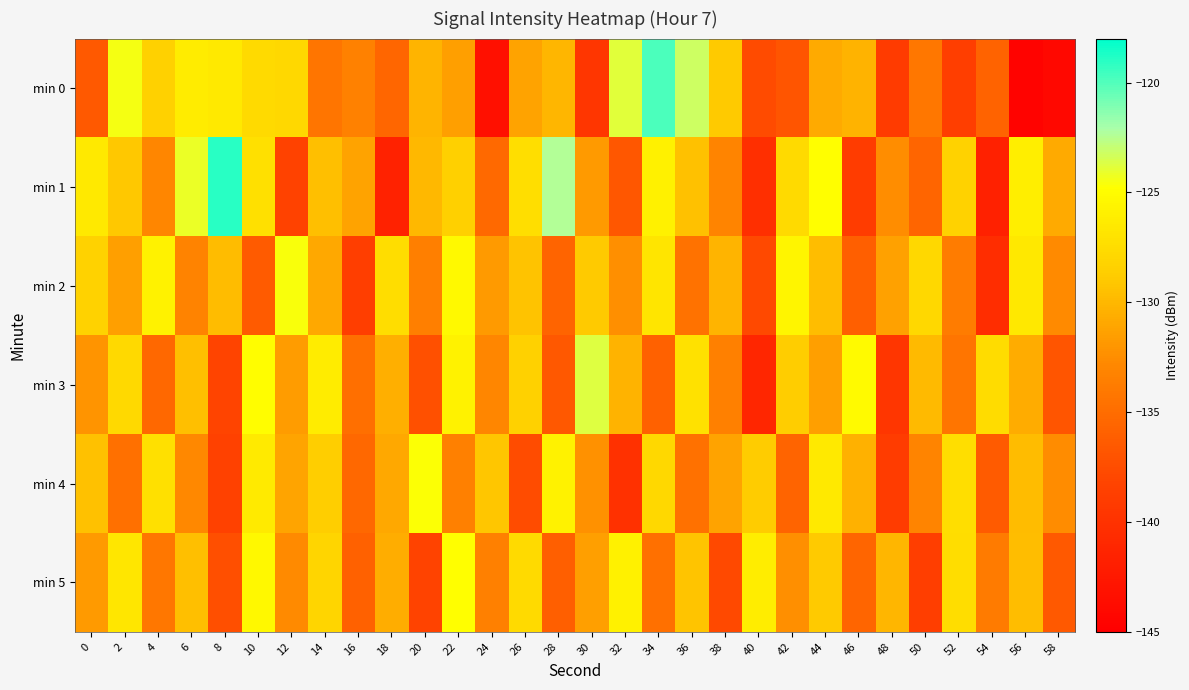

How many distinct data groups are displayed?

6